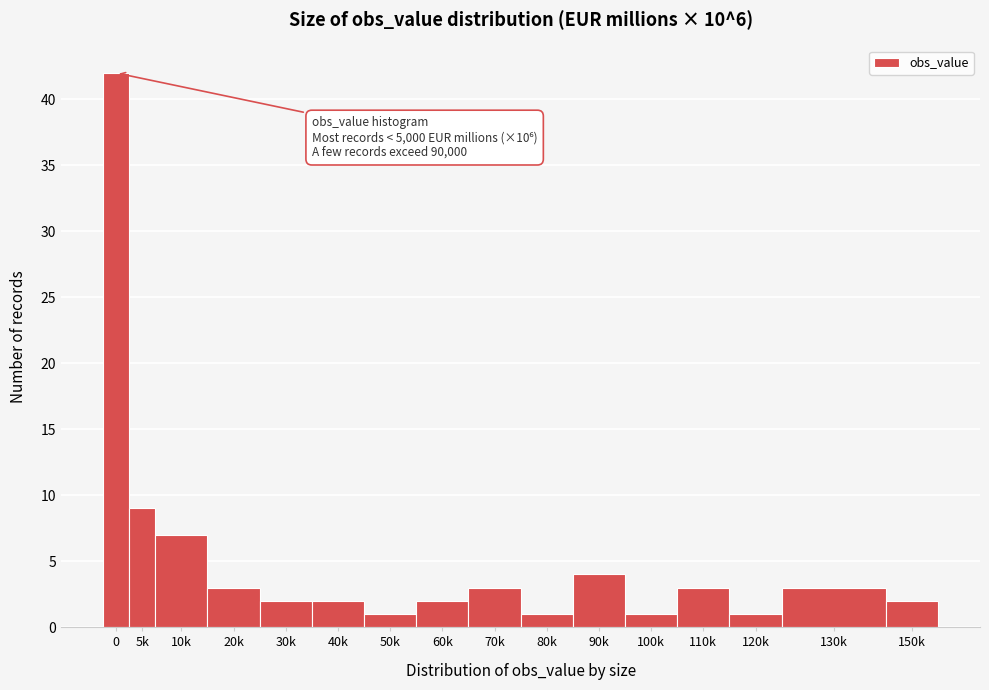

Reading left to right, what are all the values shown in this chart?

42	9	7	3	2	2	1	2	3	1	4	1	3	1	3	2